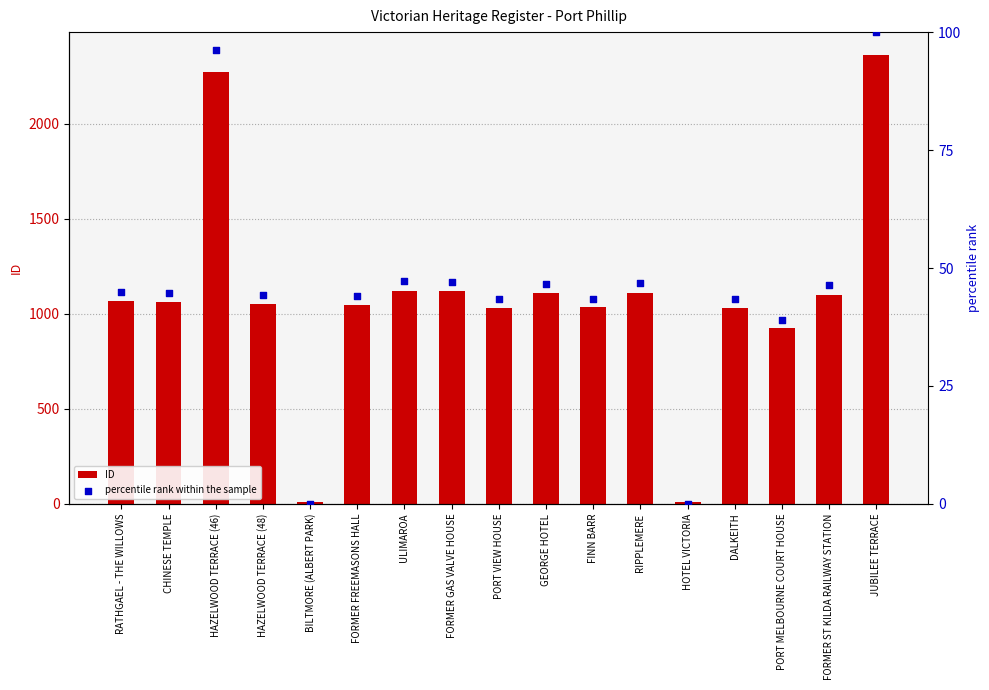

At which category is the sum across all series the highest?

JUBILEE TERRACE